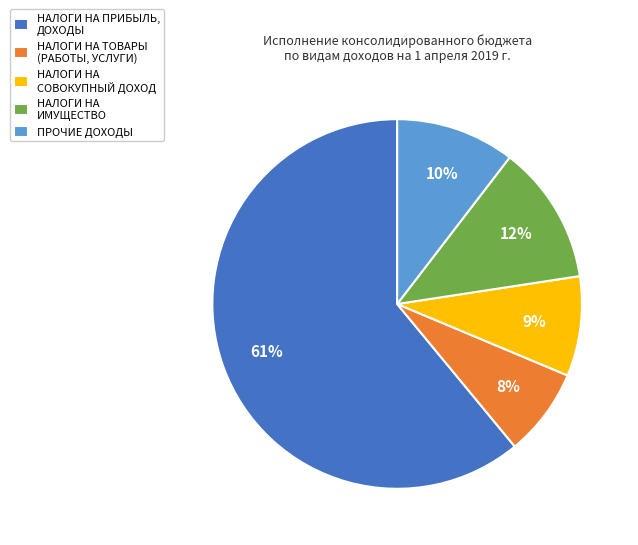

Approximately how many times larger is the value at НАЛОГИ НА ИМУЩЕСТВО compared to ПРОЧИЕ ДОХОДЫ?

1.2